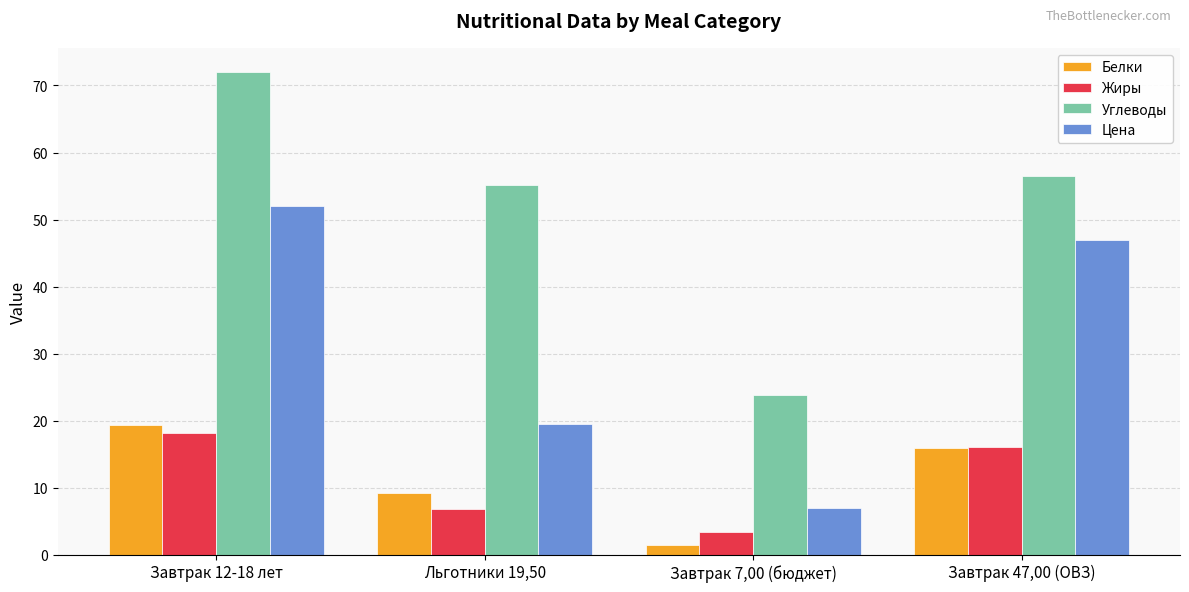

How many data points does each series have?

4